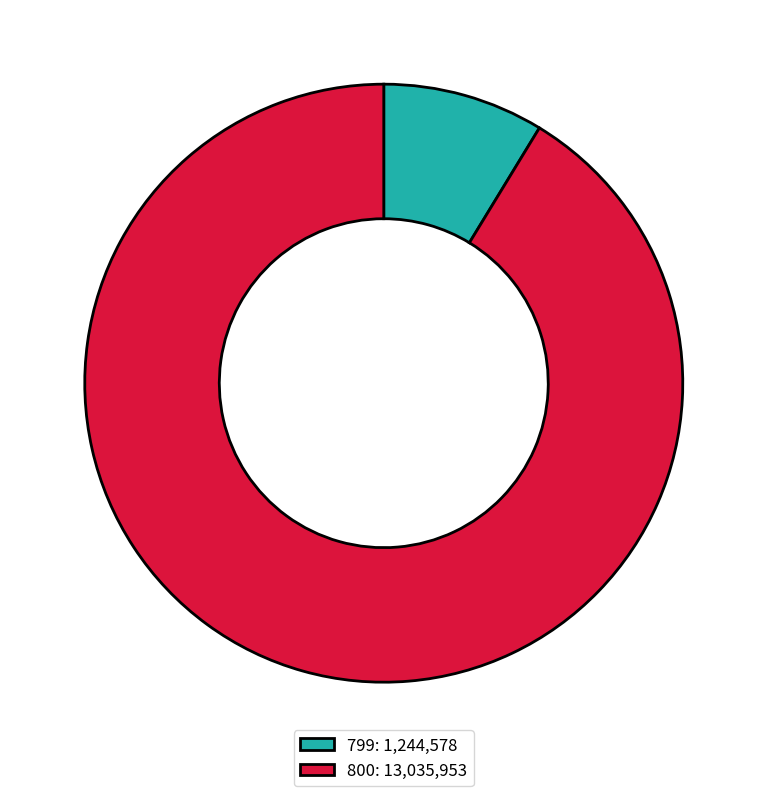

Do 800 and 799 together represent more than half of the pie?

Yes